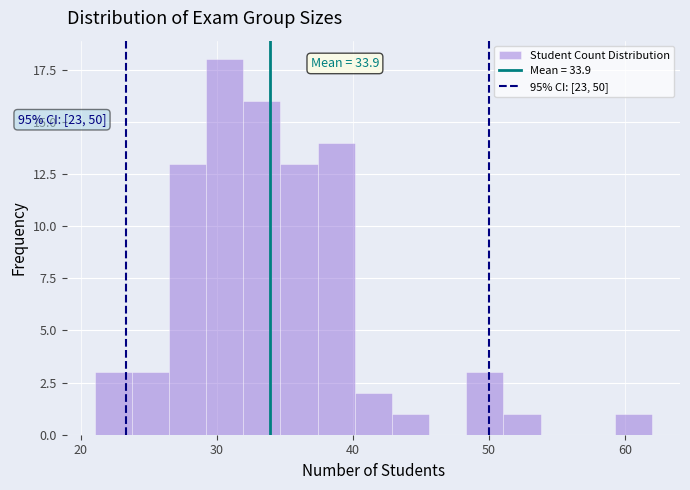

Read against the x-axis, roughly where is the centre of the tallest bar?

31